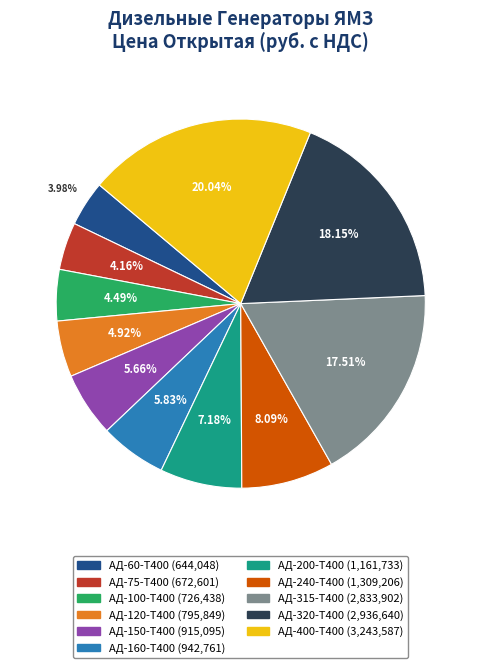

To the nearest percent, what is the combined percentage of АД-120-Т400 and АД-240-Т400?

13%